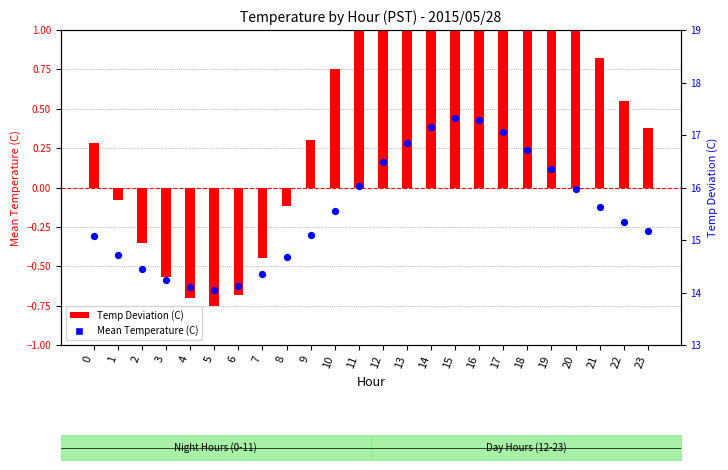

Which series has the largest total across all categories?

Mean Temperature (C)